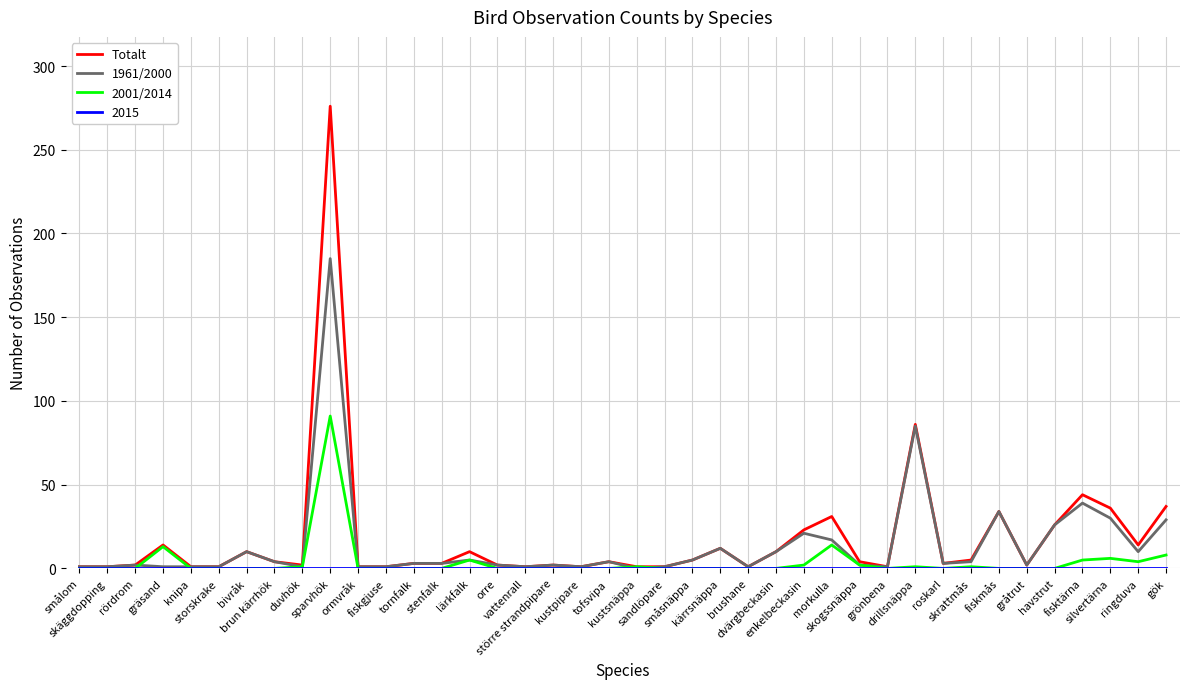

What is the greatest value displayed?

276